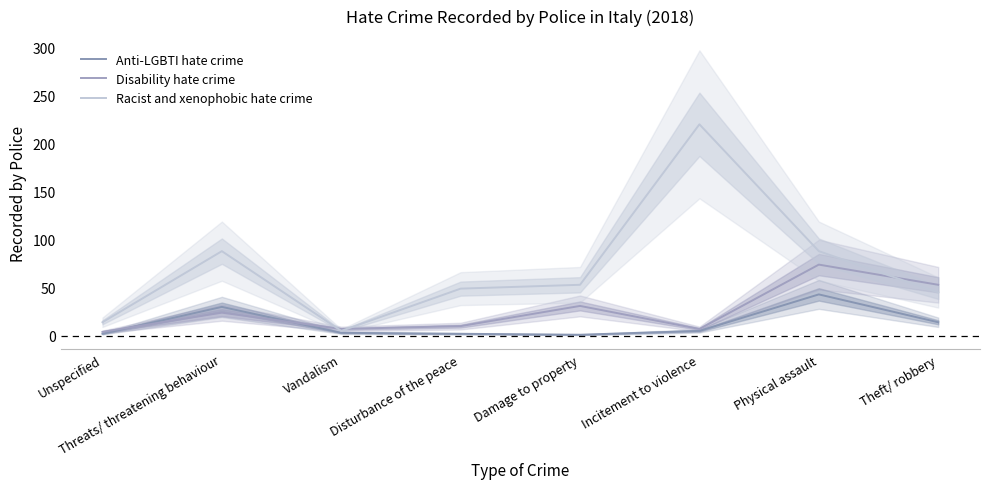

What position from the left is Unspecified?

1